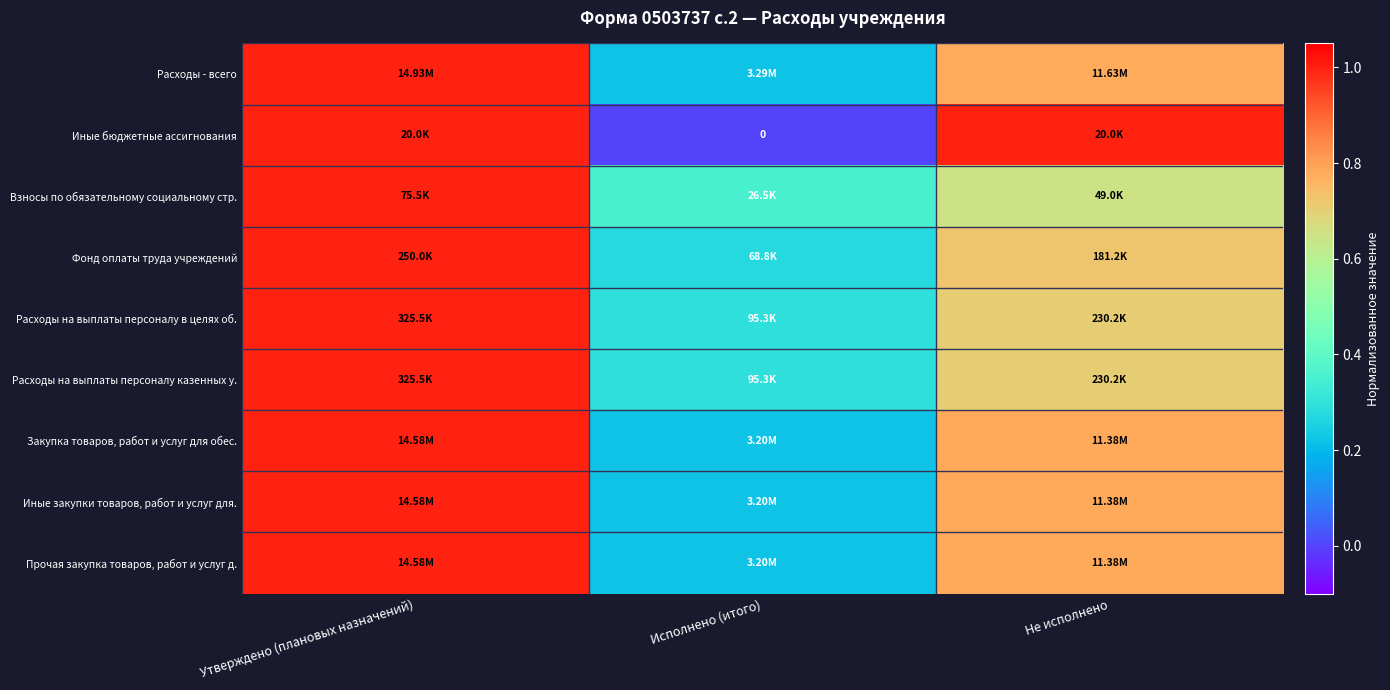

At which category is the sum across all series the highest?

Утверждено (плановых назначений)